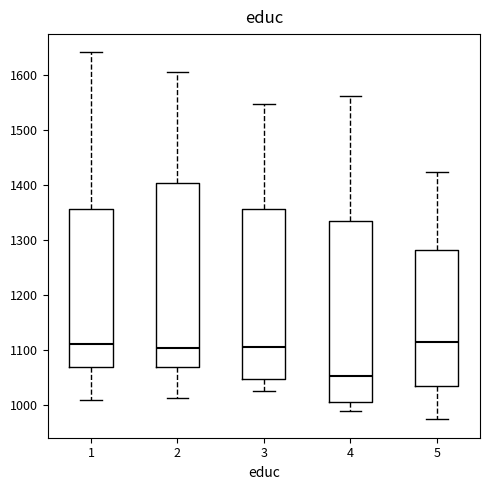

Where is the upper edge of the box at x = 2 on the y-axis? The values are not printed on the chart, so give them approximately, as read against the axis.

1400